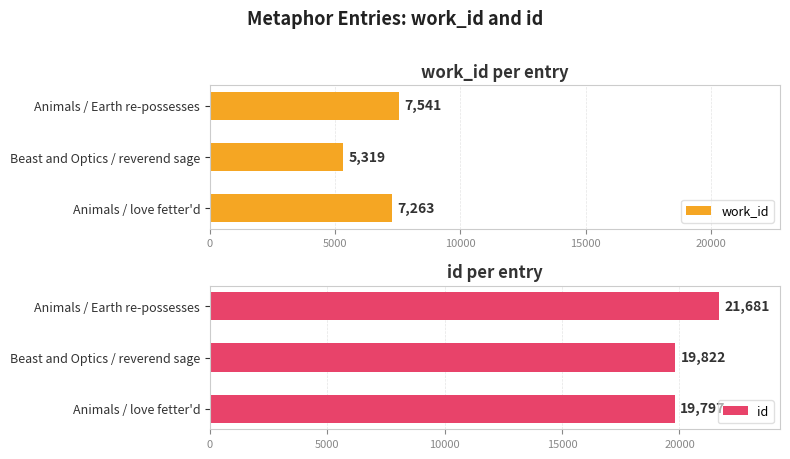

What is the approximate value of work_id at Animals / love fetter'd, to the nearest 100?

7300